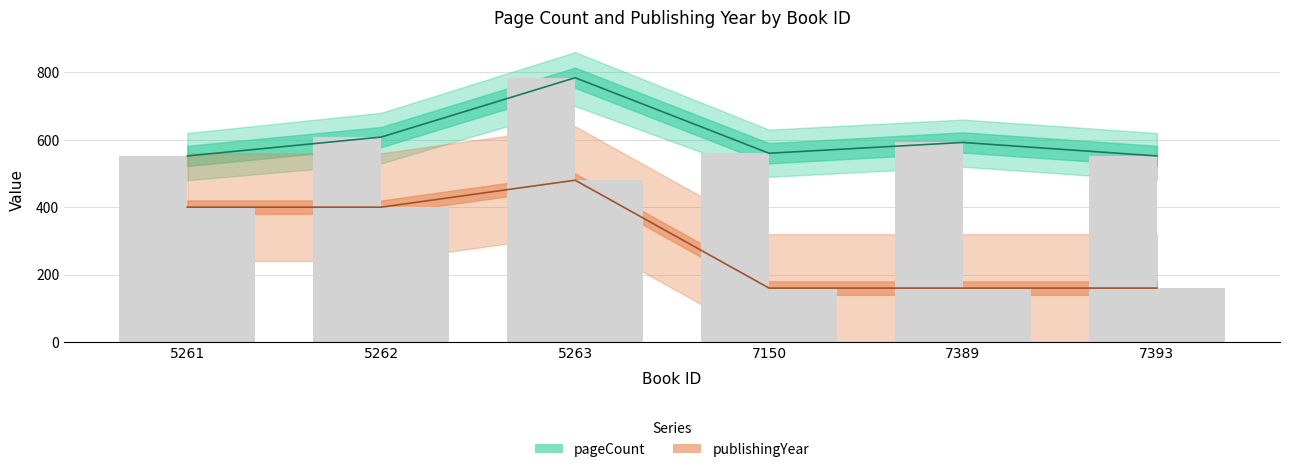

Rank the categories by pageCount value from highest to lowest.

5263, 5262, 7389, 7150, 5261, 7393